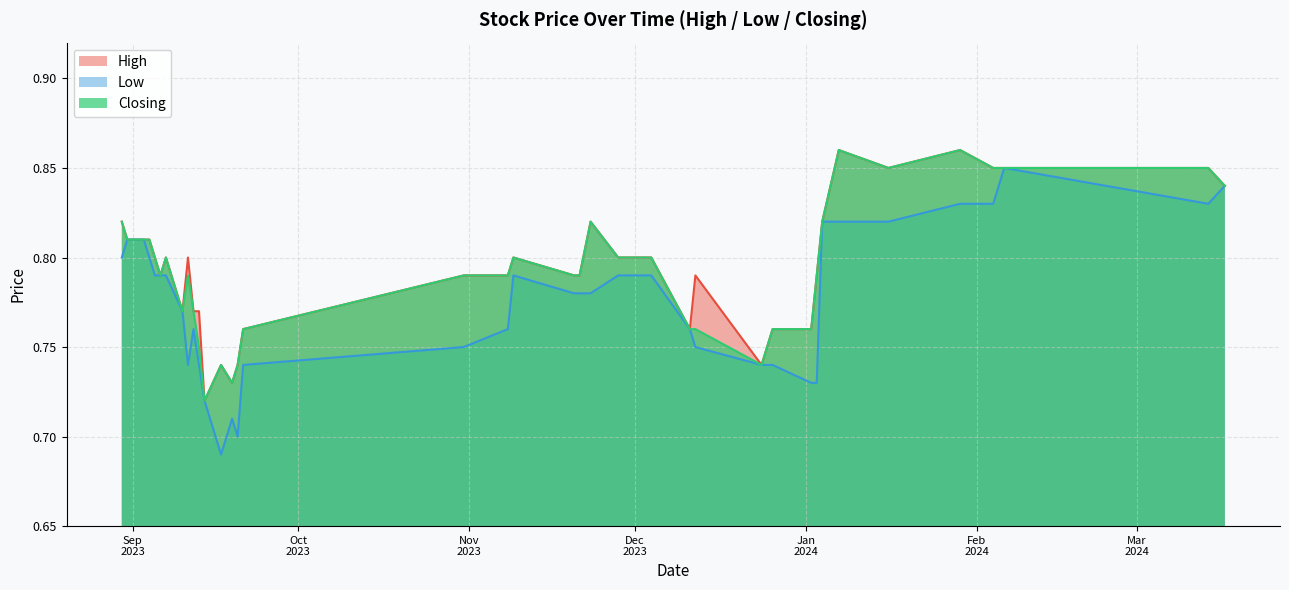

Reading left to right, transcribe all the data shown in this chart.

High: 0.8	0.8	0.8	0.8	0.8	0.9	0.8	0.9	0.8	0.8	0.8	0.8	0.7	0.8	0.8	0.8	0.8	0.8	0.8	0.8	0.8	0.8	0.8	0.8	0.8	0.7	0.7	0.7	0.7	0.8	0.8	0.8	0.8	0.8	0.8	0.8	0.8	0.8	0.8	0.8
Low: 0.8	0.8	0.8	0.8	0.8	0.8	0.8	0.8	0.8	0.7	0.7	0.7	0.7	0.8	0.8	0.8	0.8	0.8	0.8	0.8	0.8	0.8	0.8	0.8	0.7	0.7	0.7	0.7	0.7	0.7	0.8	0.7	0.8	0.8	0.8	0.8	0.8	0.8	0.8	0.8
Closing: 0.8	0.8	0.8	0.8	0.8	0.9	0.8	0.9	0.8	0.8	0.8	0.8	0.7	0.8	0.8	0.8	0.8	0.8	0.8	0.8	0.8	0.8	0.8	0.8	0.8	0.7	0.7	0.7	0.7	0.8	0.8	0.8	0.8	0.8	0.8	0.8	0.8	0.8	0.8	0.8